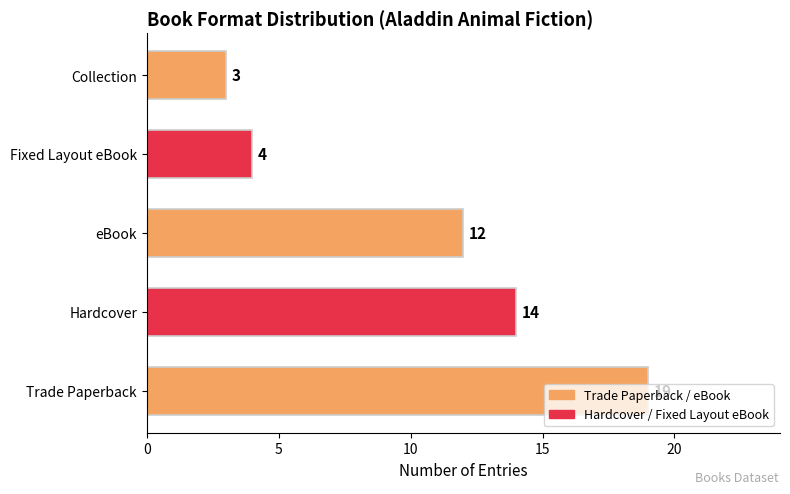

What is the smallest value displayed?

3